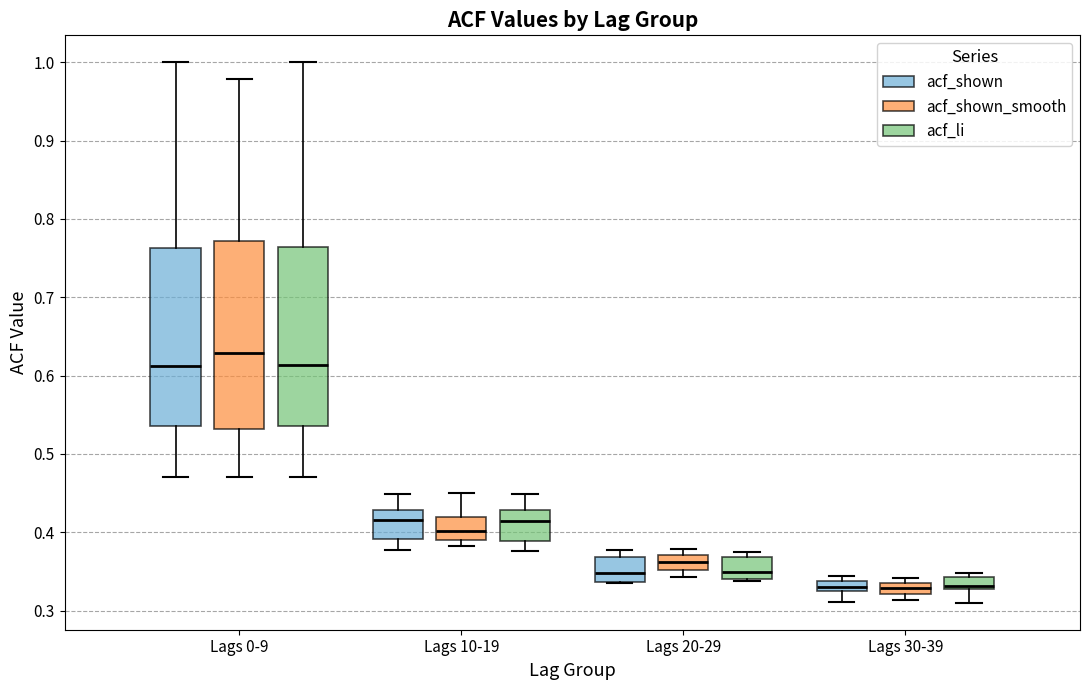

Where is the lower edge of the box for Lags 0-9 (acf_shown_smooth) on the y-axis? The values are not printed on the chart, so give them approximately, as read against the axis.

0.53